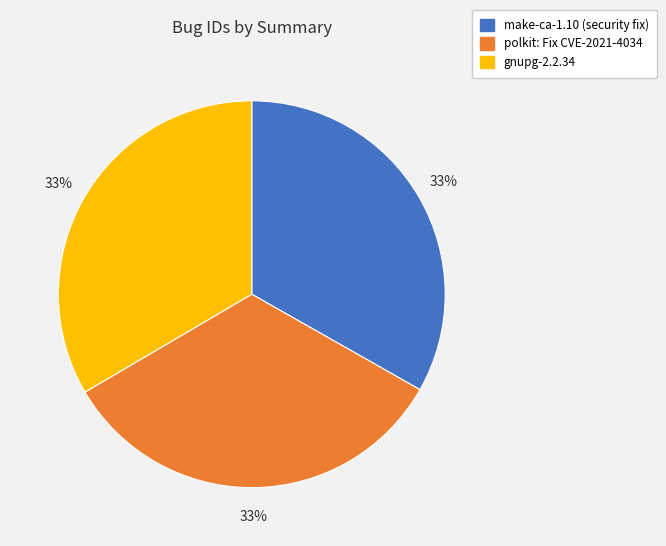

How many slices are in this pie chart?

3